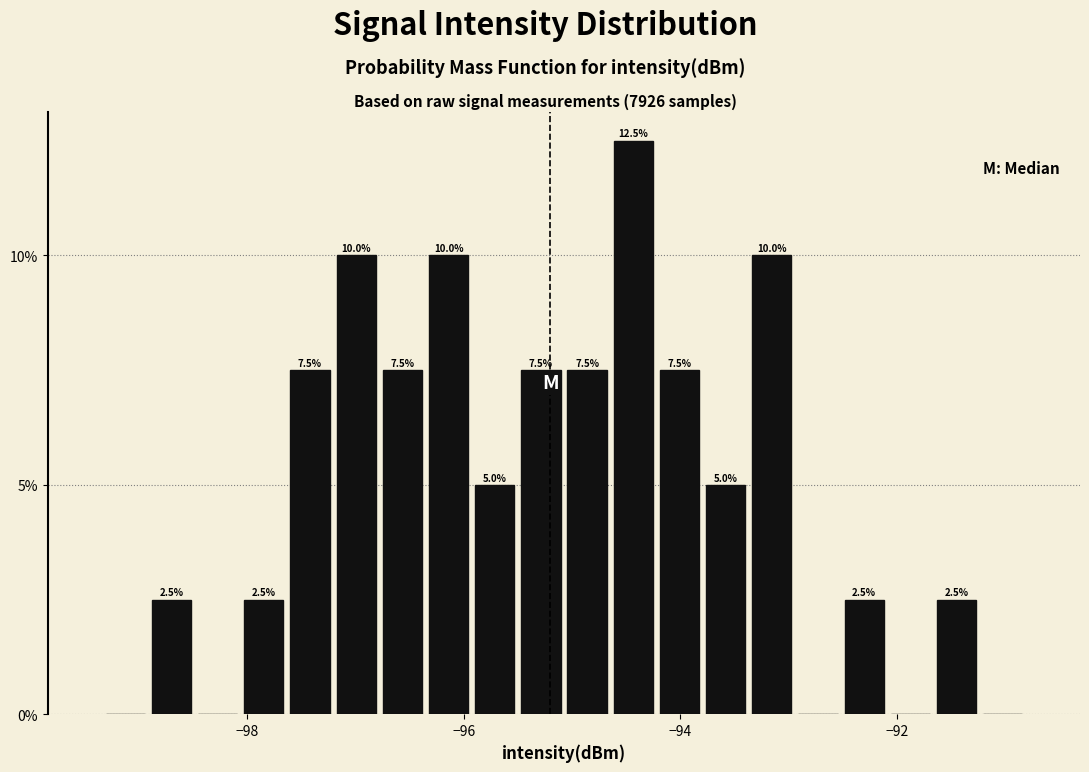

Read against the x-axis, roughly where is the centre of the tallest bar?

-94.4